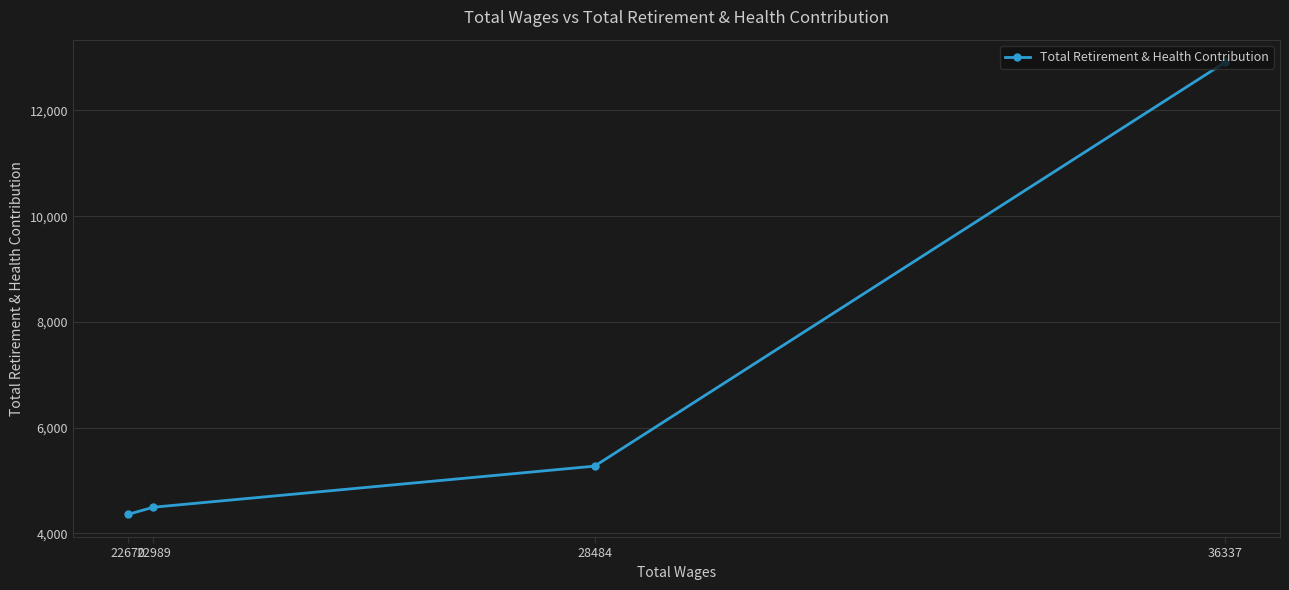

What is the approximate value at 36337, to the nearest 100?

12900